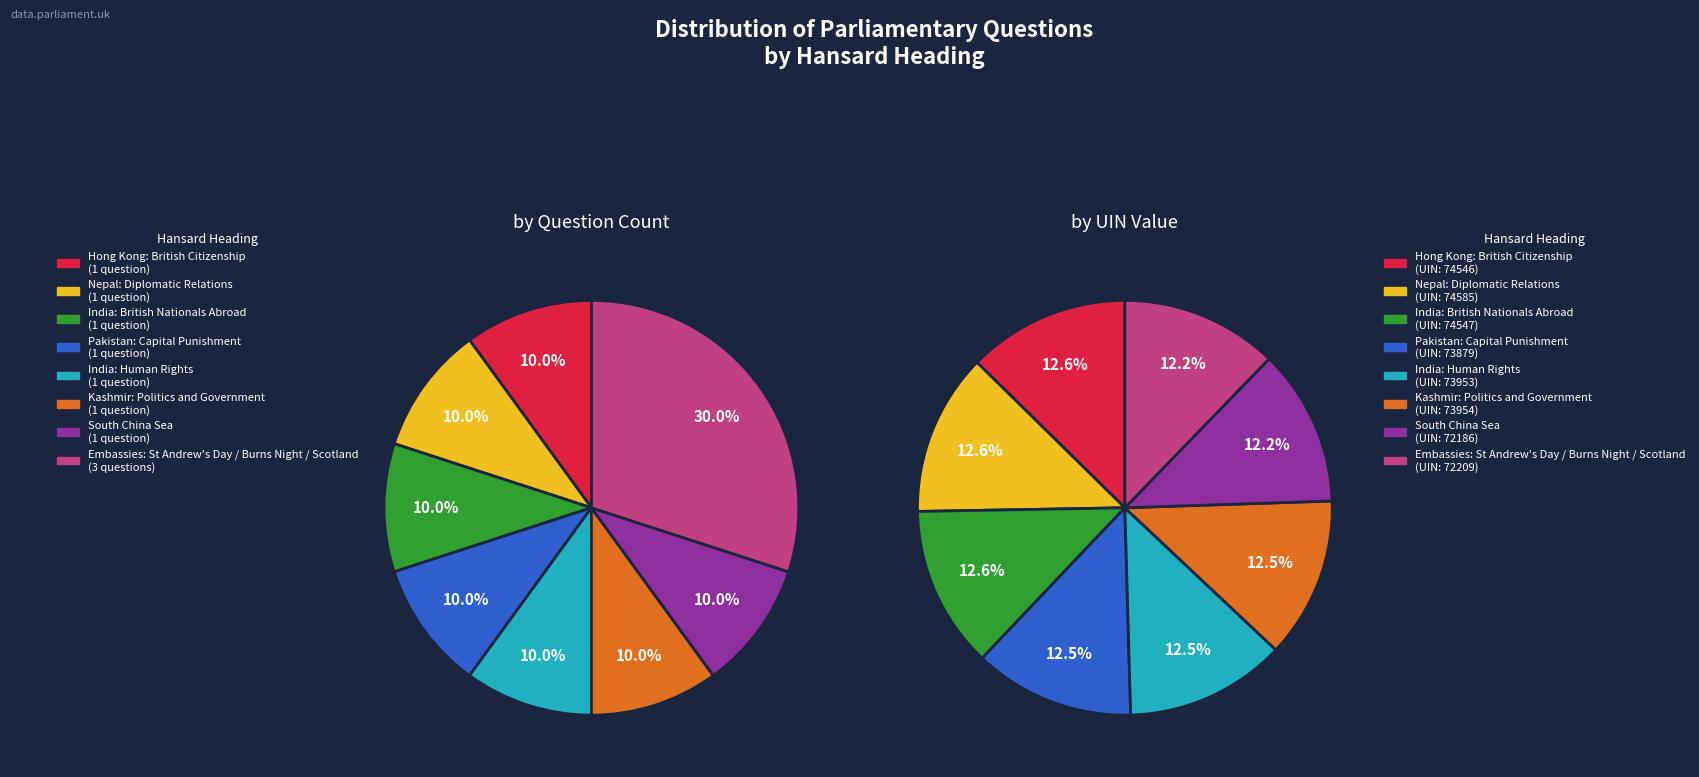

True or false: Nepal: Diplomatic Relations accounts for 20% of the total.

False